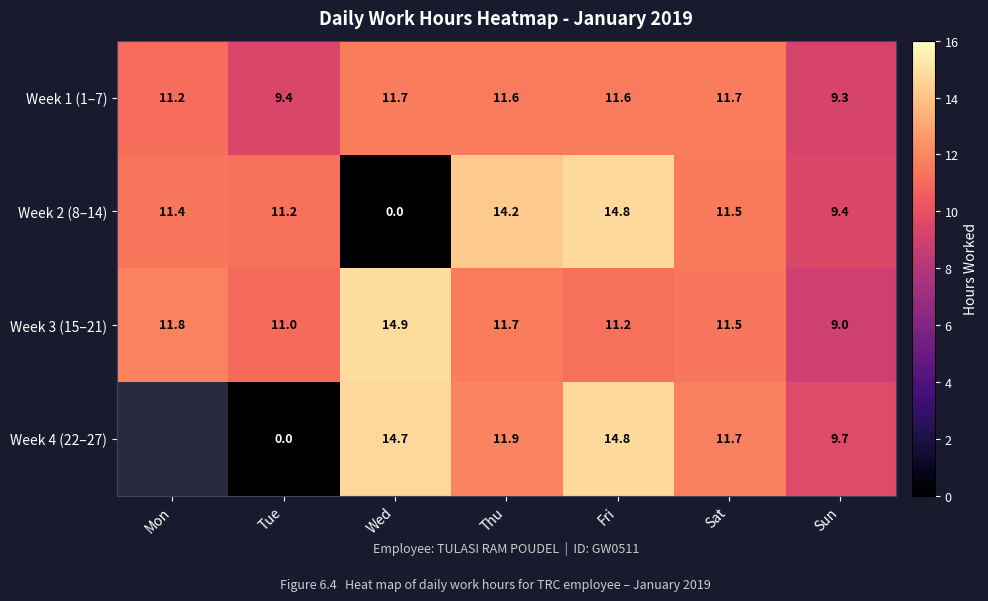

Is the value of Week 4 (22–27) at Fri greater than the value of Week 1 (1–7) at Sat?

Yes